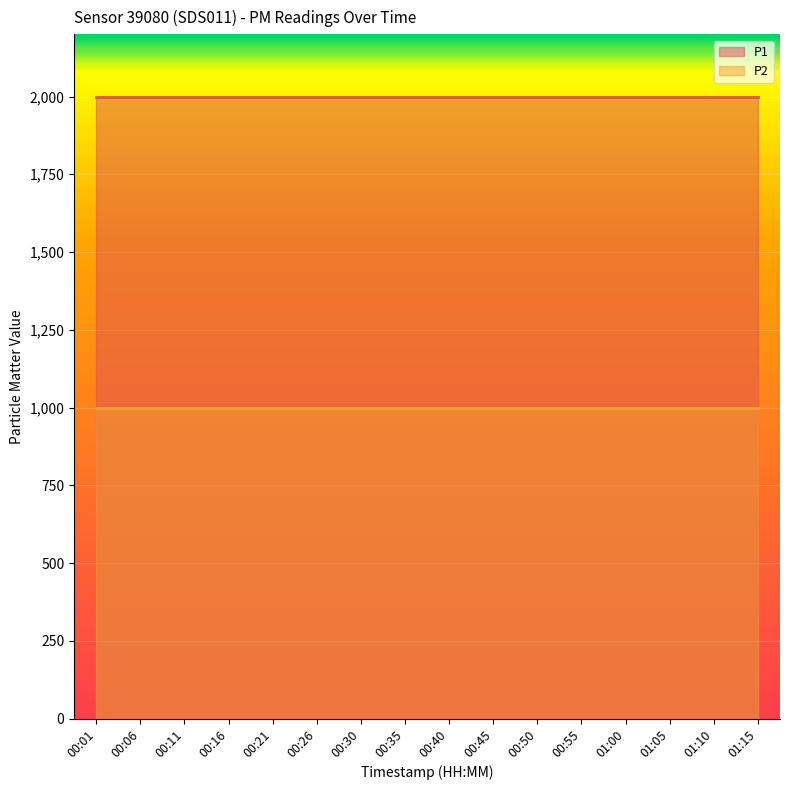

At which category does the chart reach its minimum across all series?

00:01